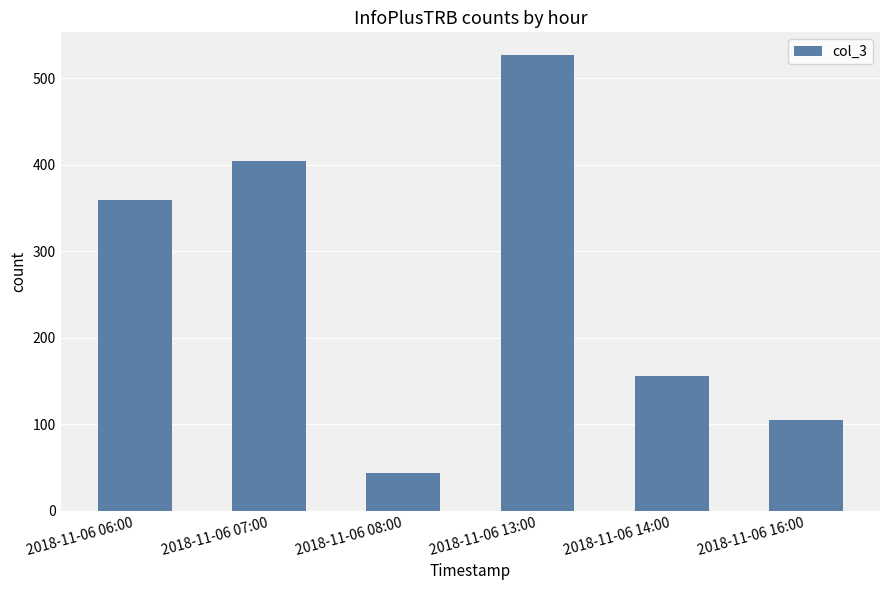

Which category has the lowest value across all series?

2018-11-06 08:00